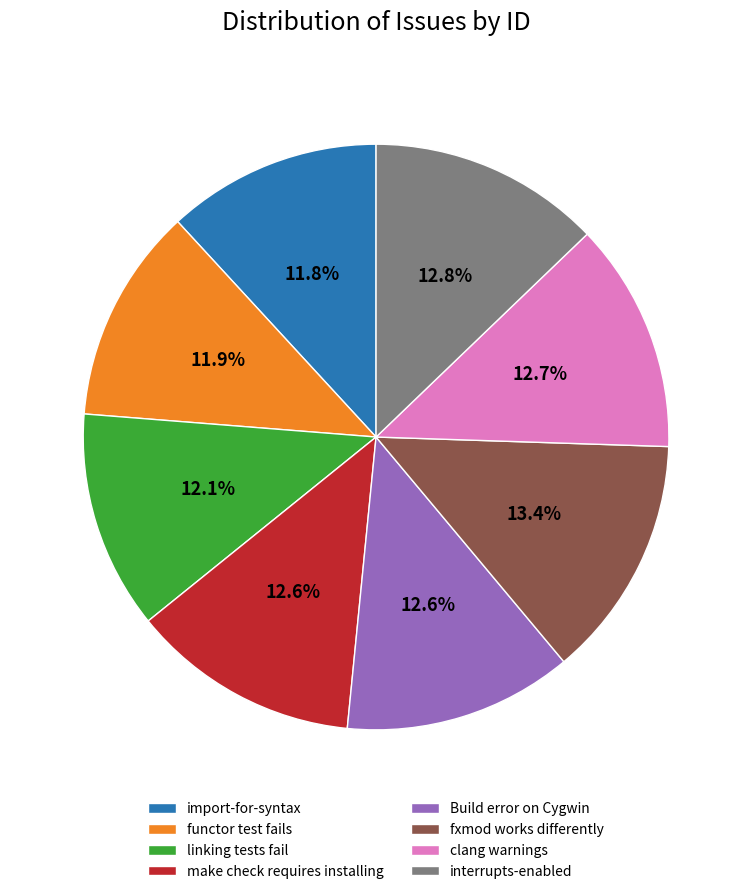

Is there any slice that represents more than half of the pie?

No